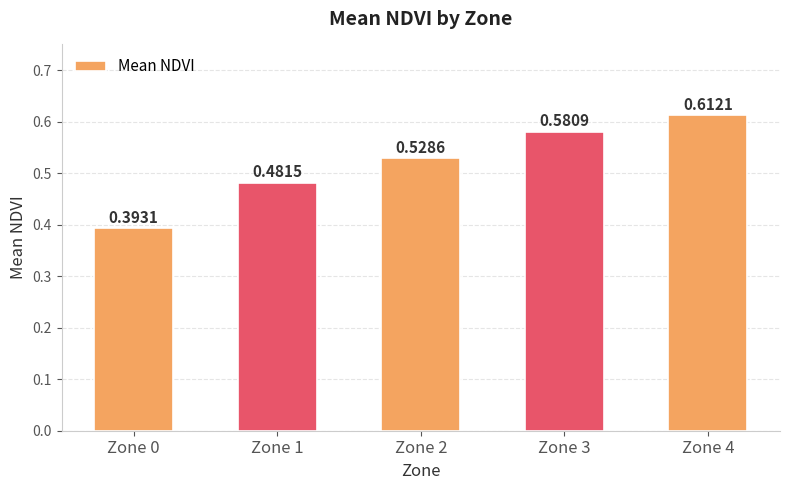

How many bars are there in total?

5